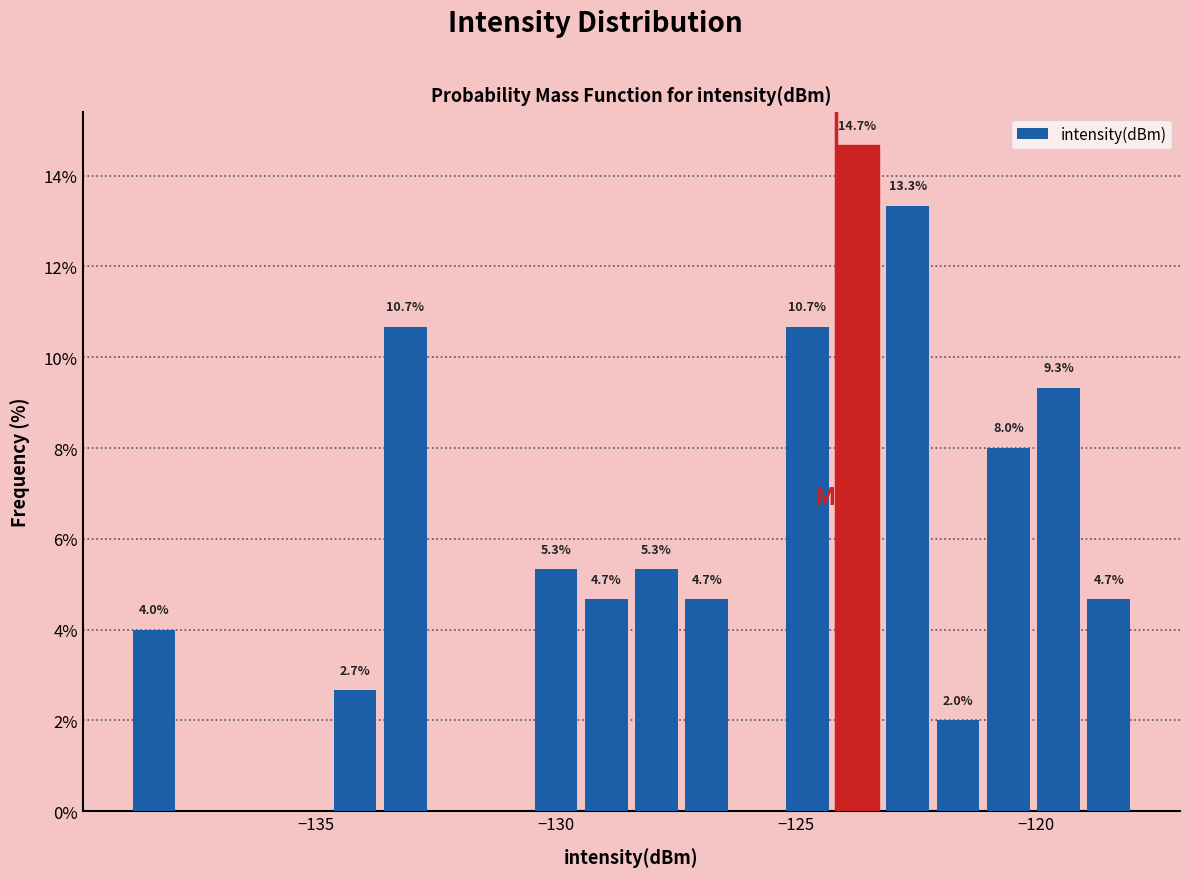

Read against the x-axis, roughly where is the centre of the tallest bar?

-123.5